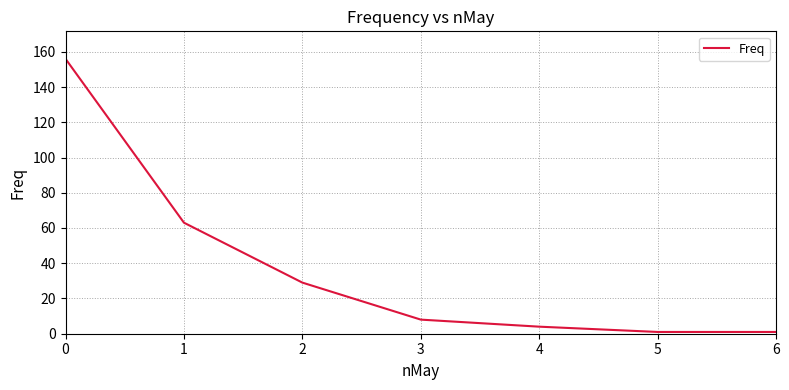

Approximately how many times larger is the value at 2 compared to 4?

7.2